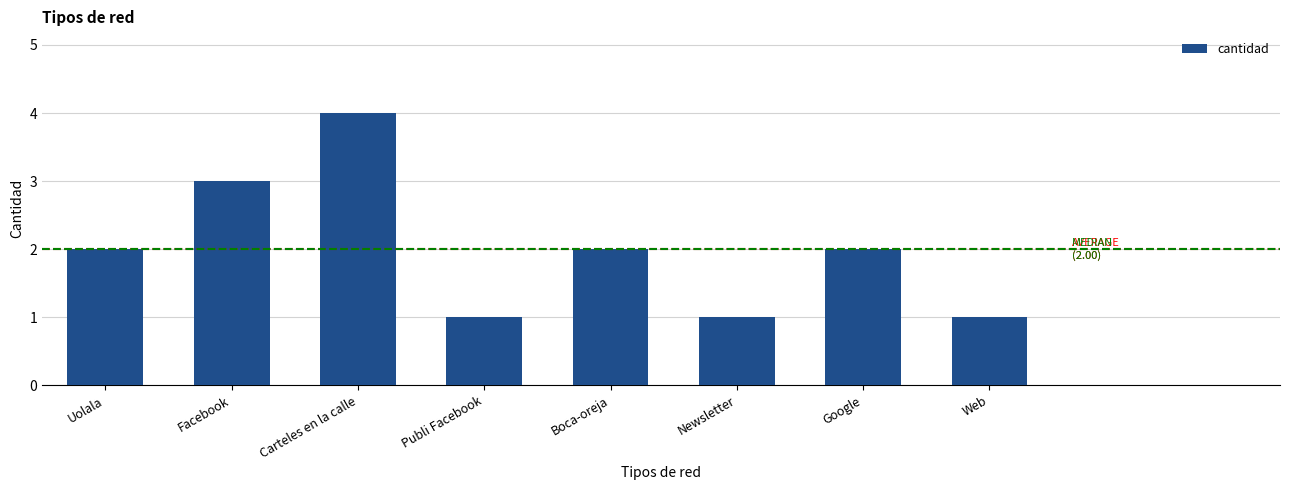

Does the chart contain stacked bars?

No